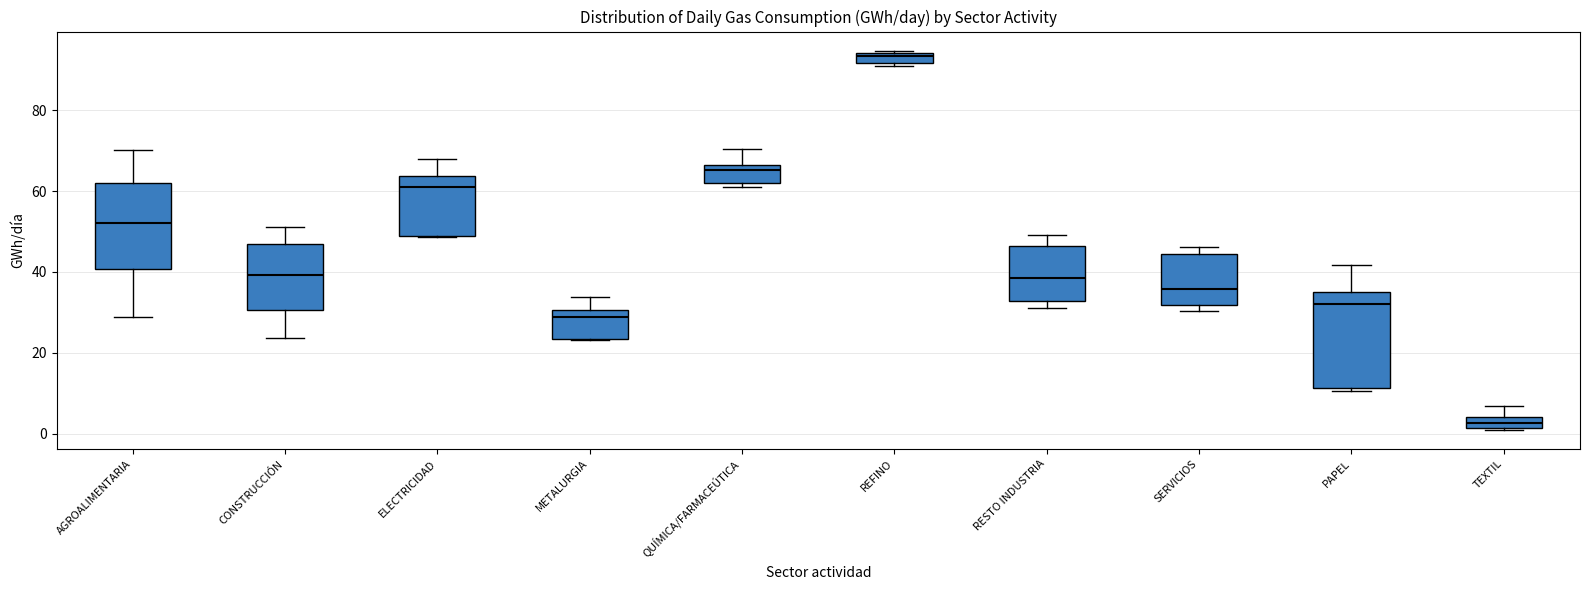

Which box is the tallest, from its lower edge to its upper edge?

PAPEL